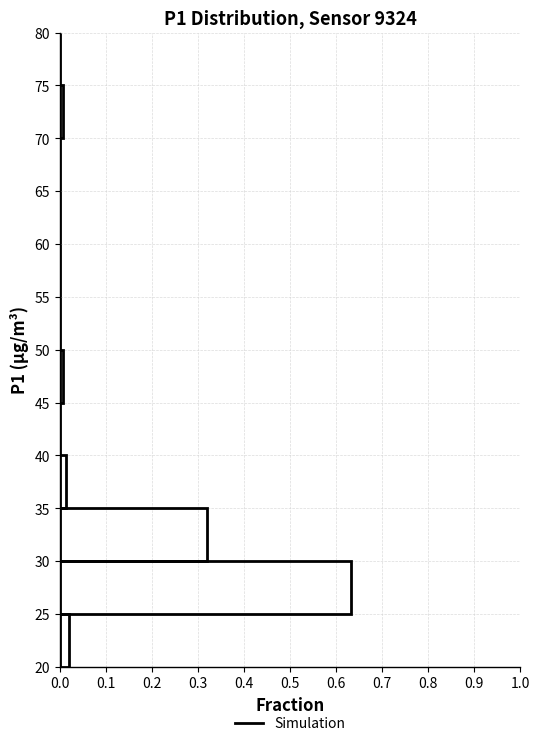

Reading bottom to top, transcribe this chart: for each bar, give the range it covers on the y-axis and its length. The values are not printed on the chart, so give them approximately, as read against the axis.

20 to 25: 0.02
25 to 30: 0.63
30 to 35: 0.32
35 to 40: 0.01
40 to 45: 0
45 to 50: under 0.01
50 to 55: 0
55 to 60: 0
60 to 65: 0
65 to 70: 0
70 to 75: under 0.01
75 to 80: 0